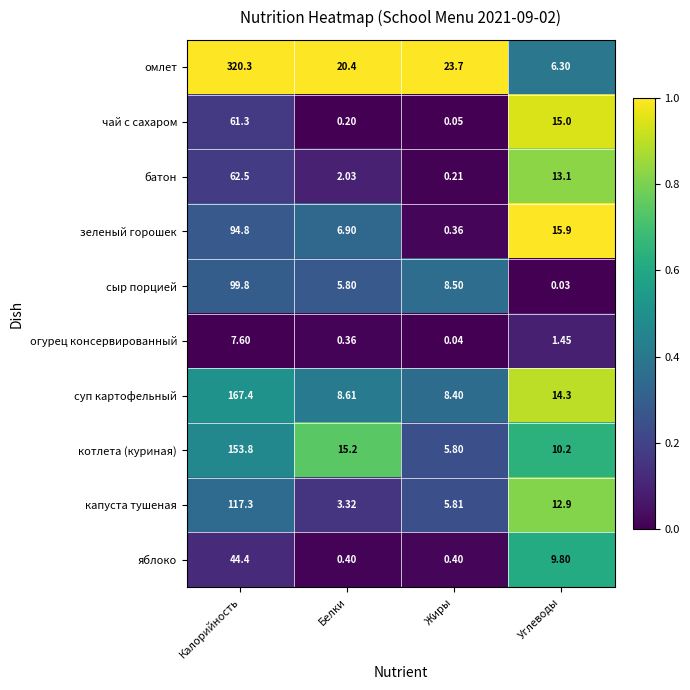

Which label corresponds to the smallest value in the chart?

Углеводы